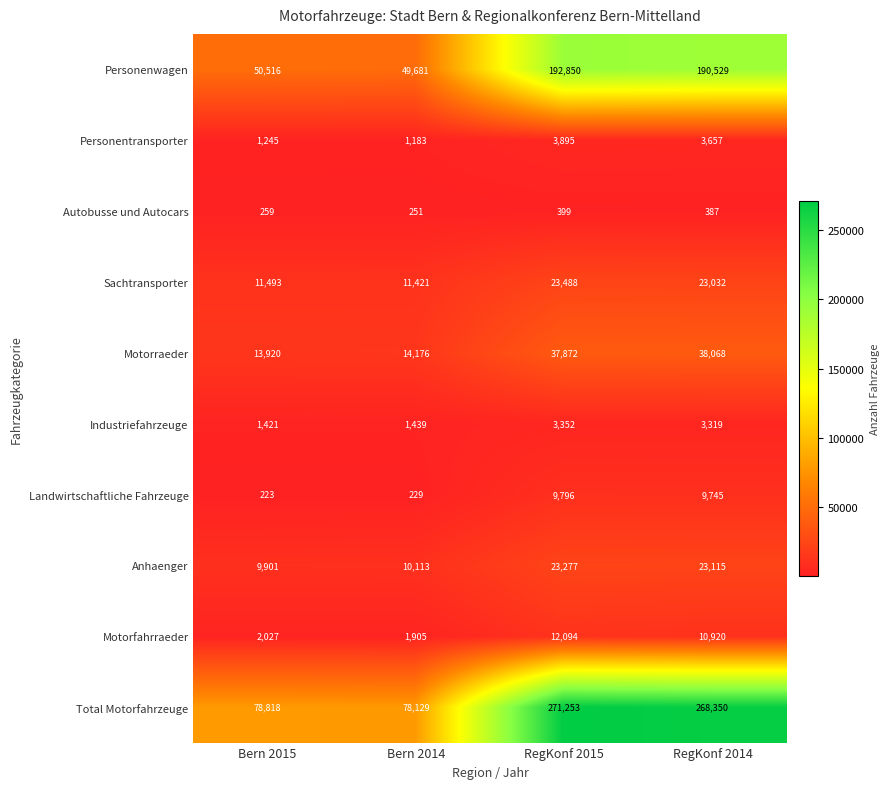

Which series has the largest total across all categories?

Total Motorfahrzeuge